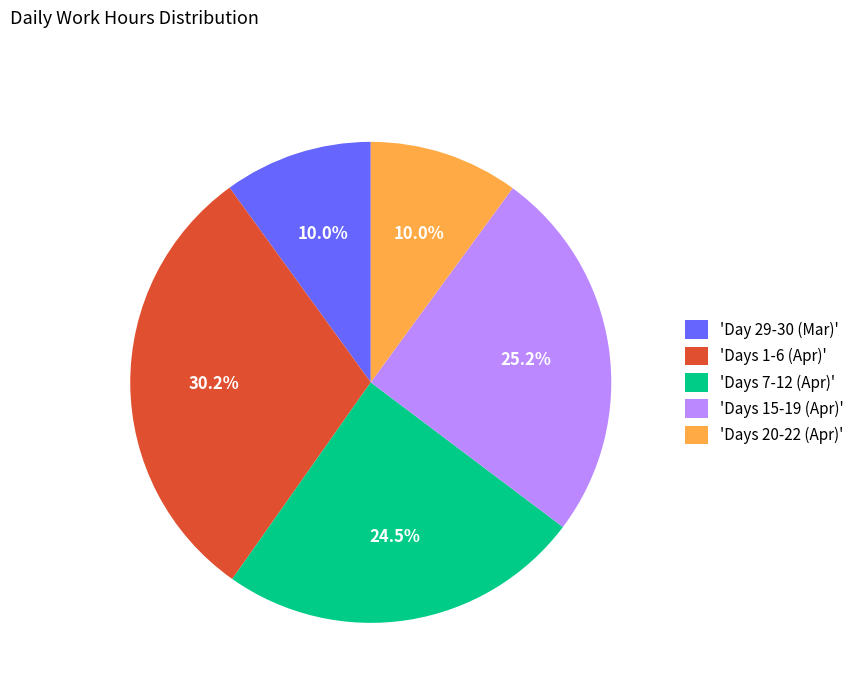

How many slices are in this pie chart?

5